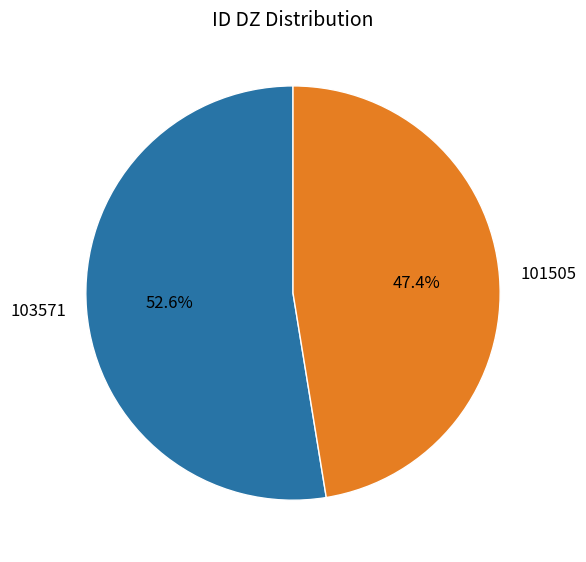

How much of the chart is everything except 101505?

52.6%